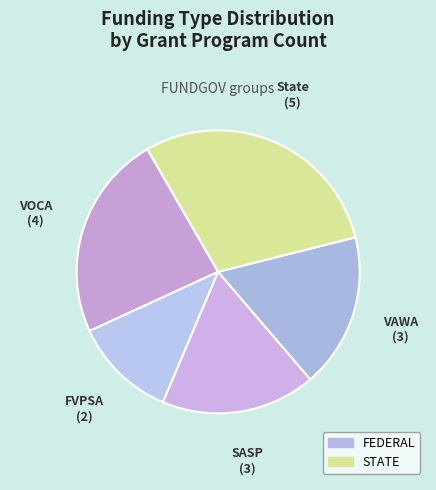

Count the number of slices in the pie.

5